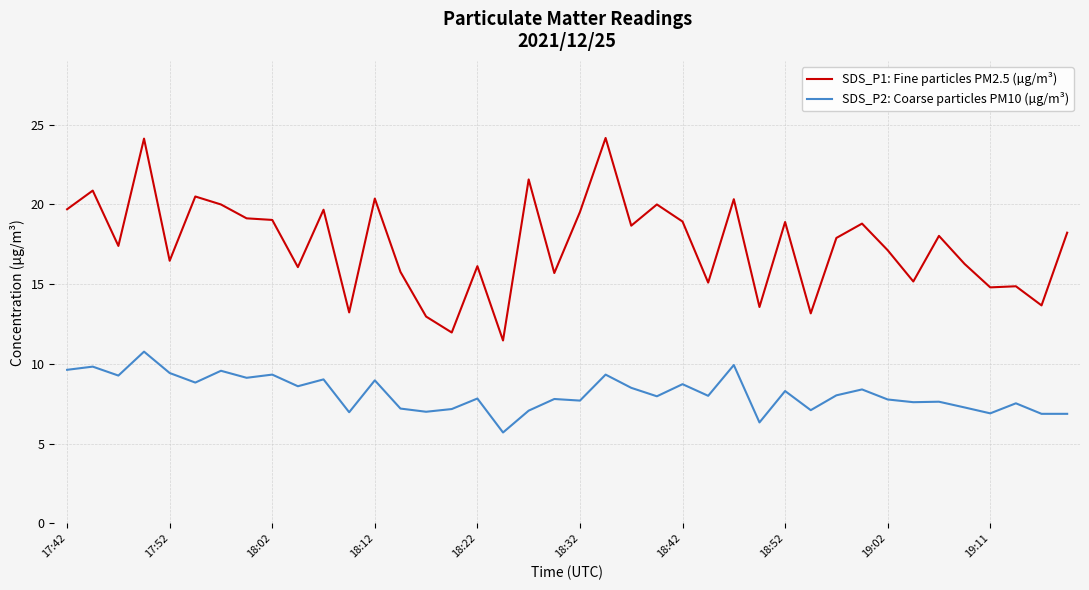

Which series has the largest total across all categories?

SDS_P1: Fine particles PM2.5 (µg/m³)